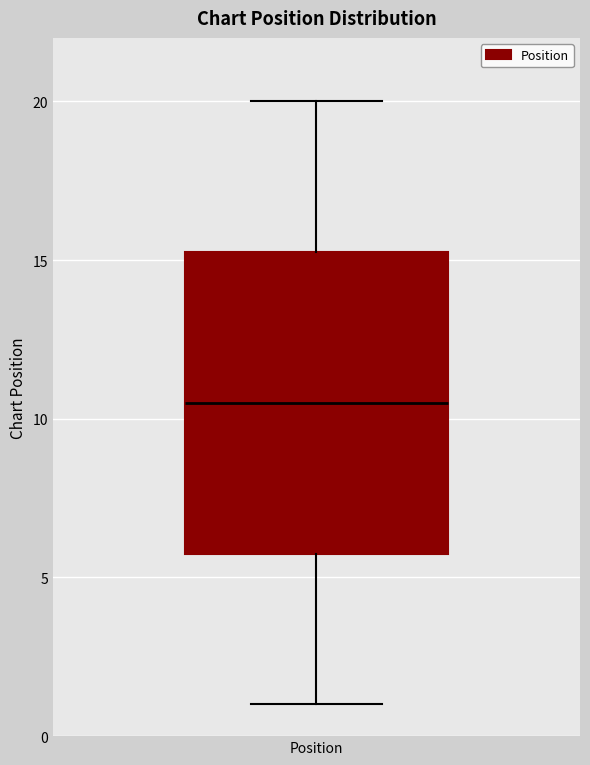

Where does the upper whisker of the box for Position end on the y-axis? The values are not printed on the chart, so give them approximately, as read against the axis.

20.0